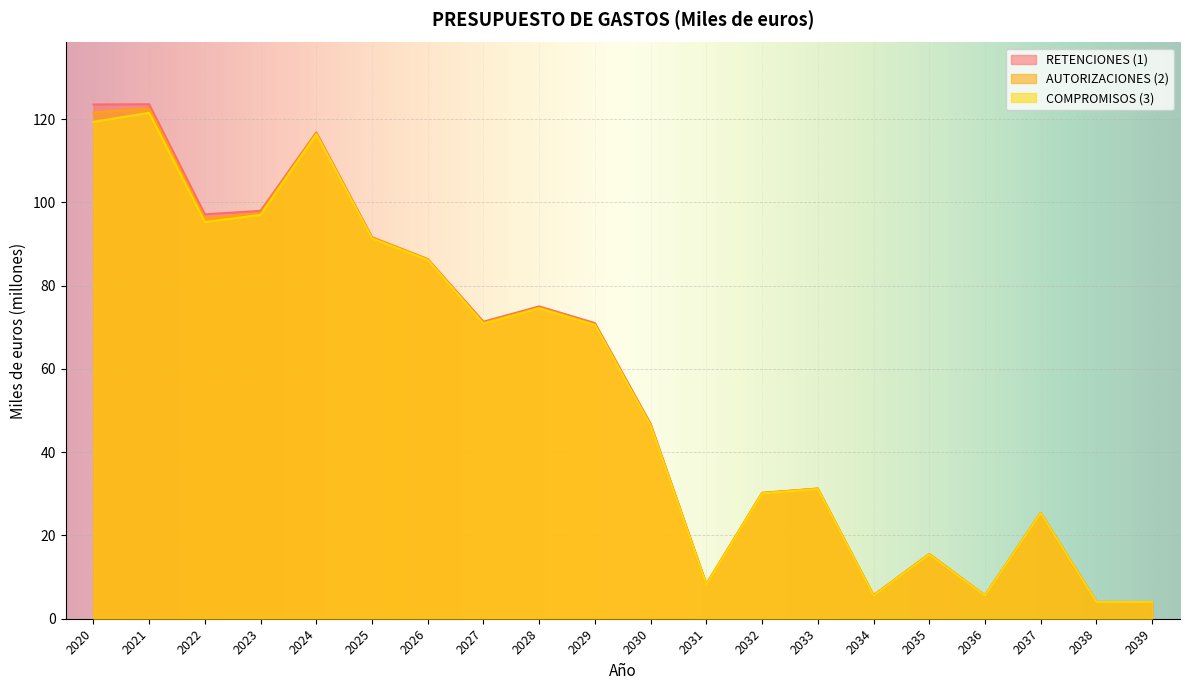

What is the average value of the COMPROMISOS (3) series?

55.9